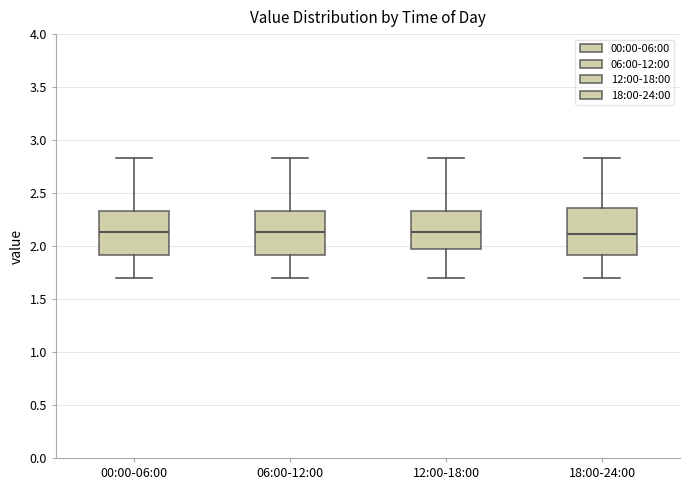

Reading left to right, read every box against the y-axis: the position of its median line, the range the box covers, and the ends of its whiskers. The values are not printed on the chart, so give them approximately, as read against the axis.

00:00-06:00: median 2.15, box 1.90 to 2.35, whiskers 1.70 to 2.85
06:00-12:00: median 2.15, box 1.90 to 2.35, whiskers 1.70 to 2.85
12:00-18:00: median 2.15, box 1.95 to 2.35, whiskers 1.70 to 2.85
18:00-24:00: median 2.10, box 1.90 to 2.35, whiskers 1.70 to 2.85